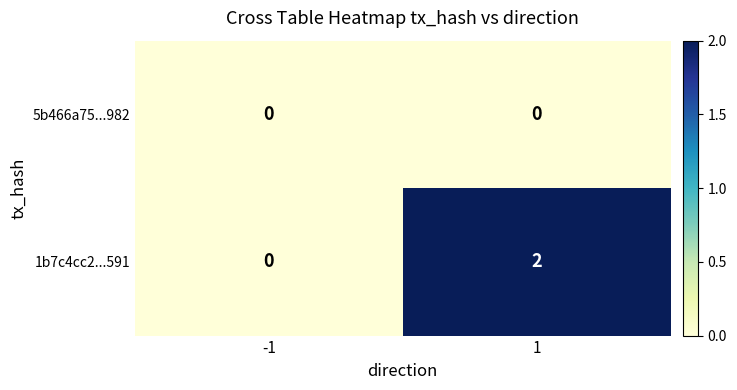

How many series are shown in this chart?

2